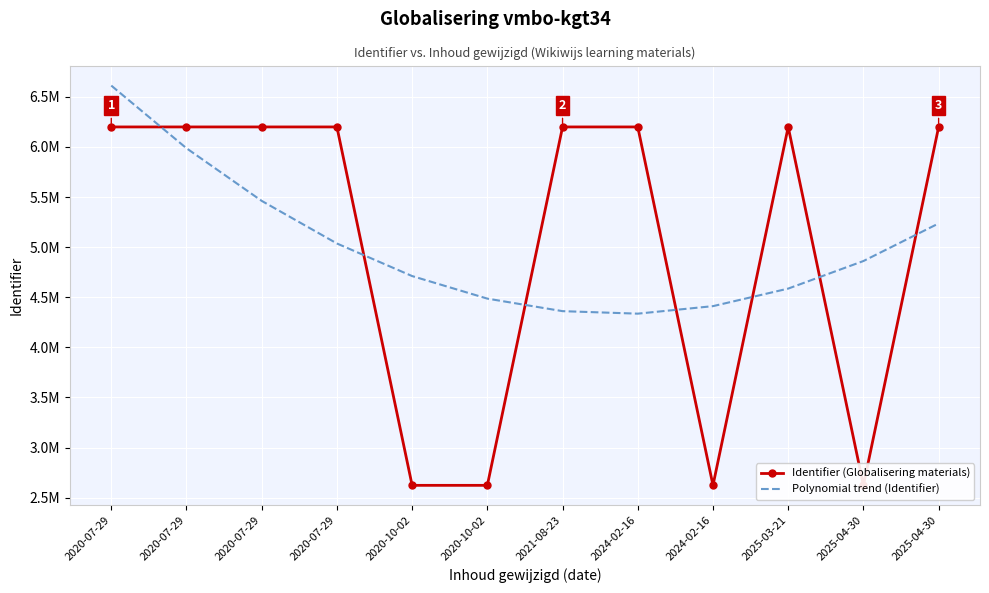

What is the value of the Identifier (Globalisering materials) point at the 4th from the left?

6200166.0